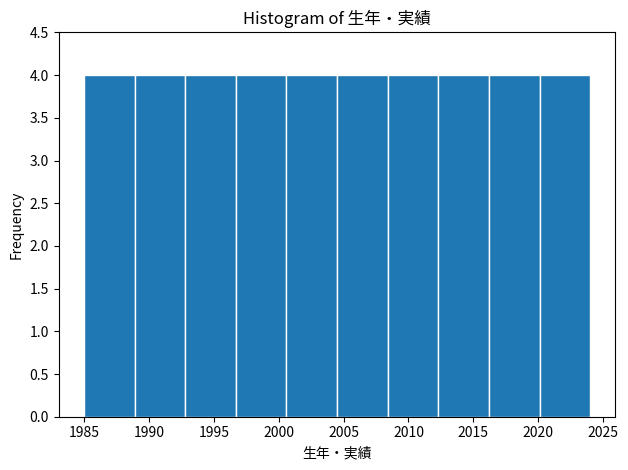

Reading left to right, list every bar in this chart as the range it spans on the x-axis followed by its height. Neither the bar edges nor the heights are printed on the chart, so give them approximately, as read against the axes.

1985.0 to 1988.9: 4
1988.9 to 1992.8: 4
1992.8 to 1996.7: 4
1996.7 to 2000.6: 4
2000.6 to 2004.5: 4
2004.5 to 2008.4: 4
2008.4 to 2012.3: 4
2012.3 to 2016.2: 4
2016.2 to 2020.1: 4
2020.1 to 2024.0: 4